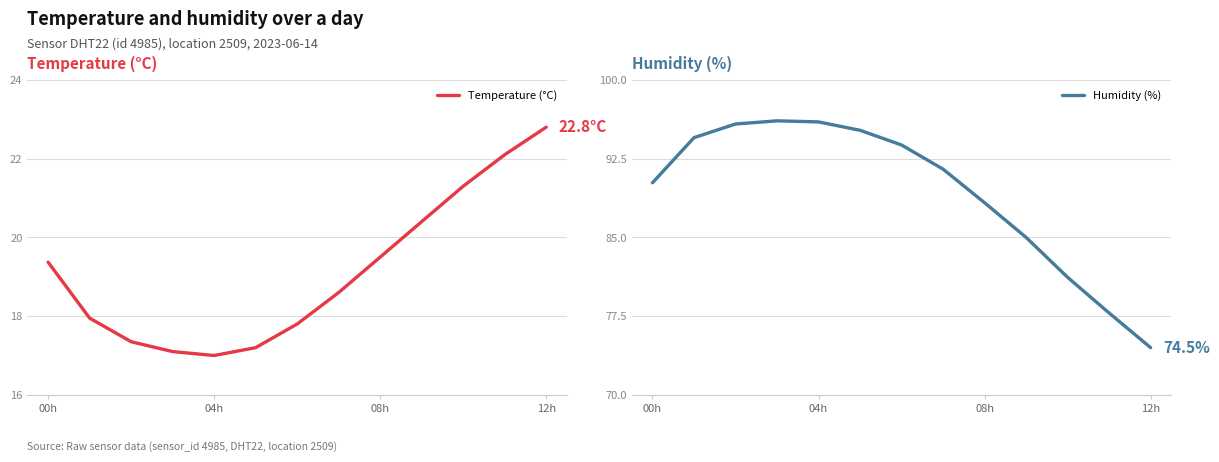

Rank the series by their maximum value, from lowest to highest.

Temperature (°C), Humidity (%)